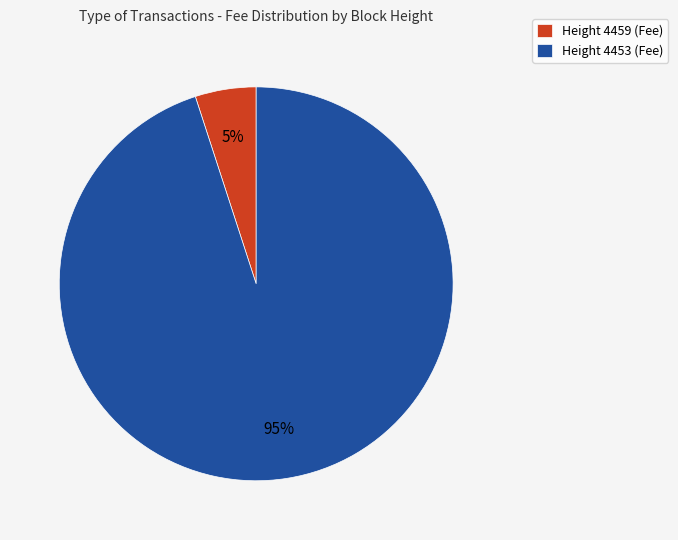

What is the smallest slice in the pie chart?

Height 4459 (Fee)